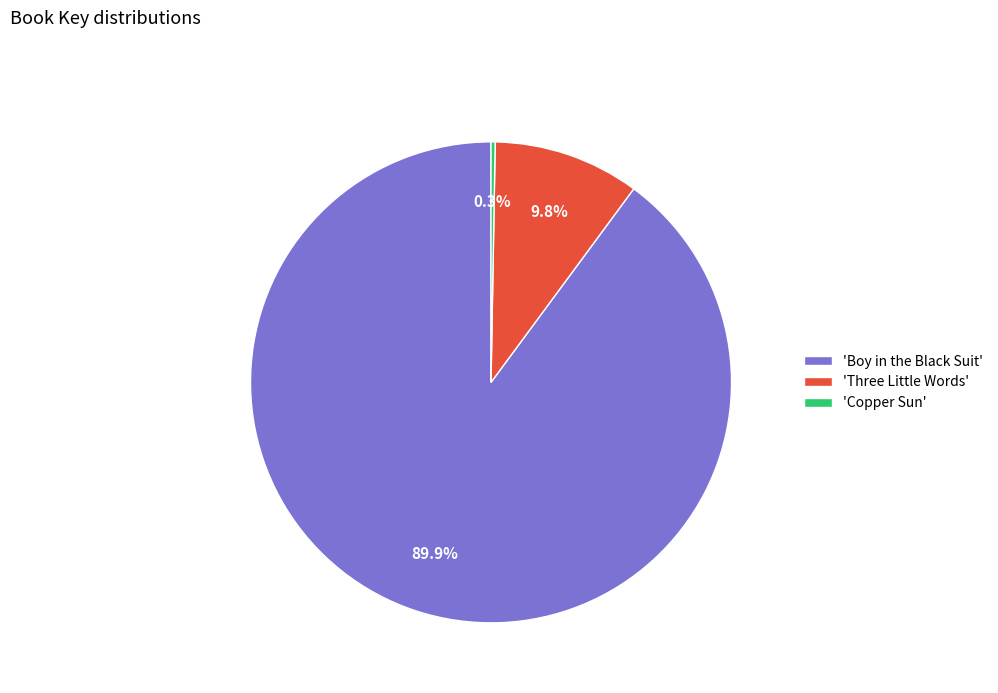

Rank the categories by value from lowest to highest.

'Copper Sun', 'Three Little Words', 'Boy in the Black Suit'